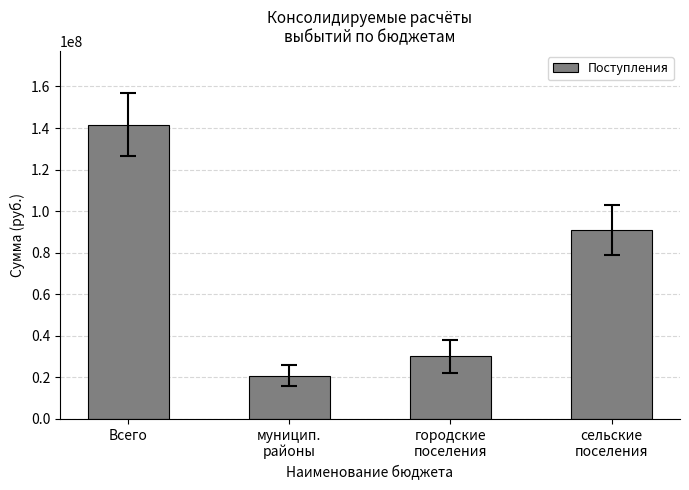

Which label corresponds to the smallest value in the chart?

муницип.
районы